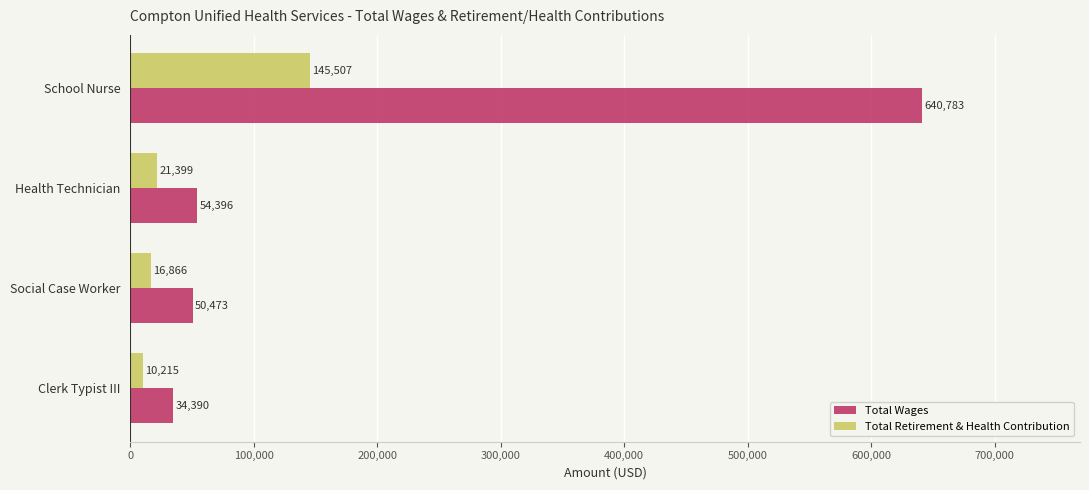

Which series has the largest range (max minus min)?

Total Wages